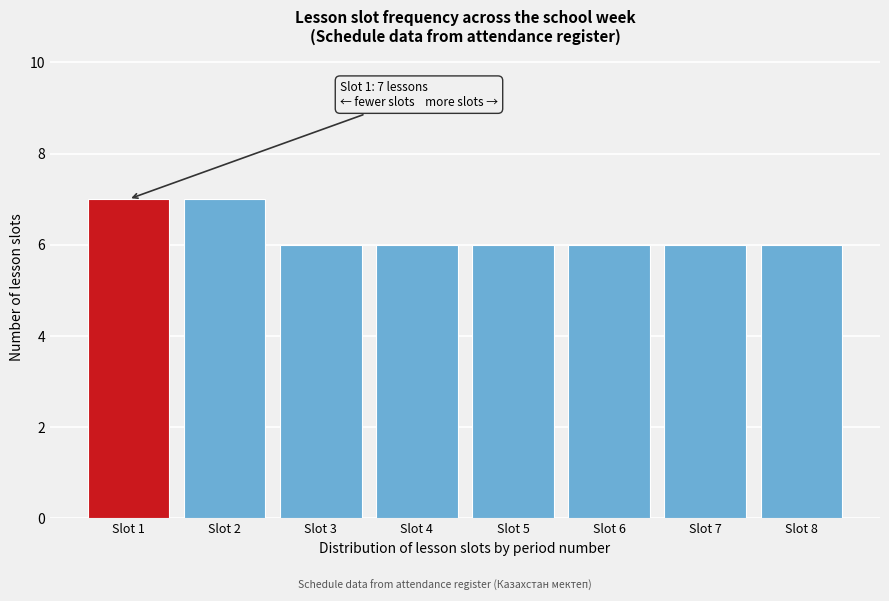

Reading left to right, list all the values displayed in this chart.

Slot 1=7	Slot 2=7	Slot 3=6	Slot 4=6	Slot 5=6	Slot 6=6	Slot 7=6	Slot 8=6